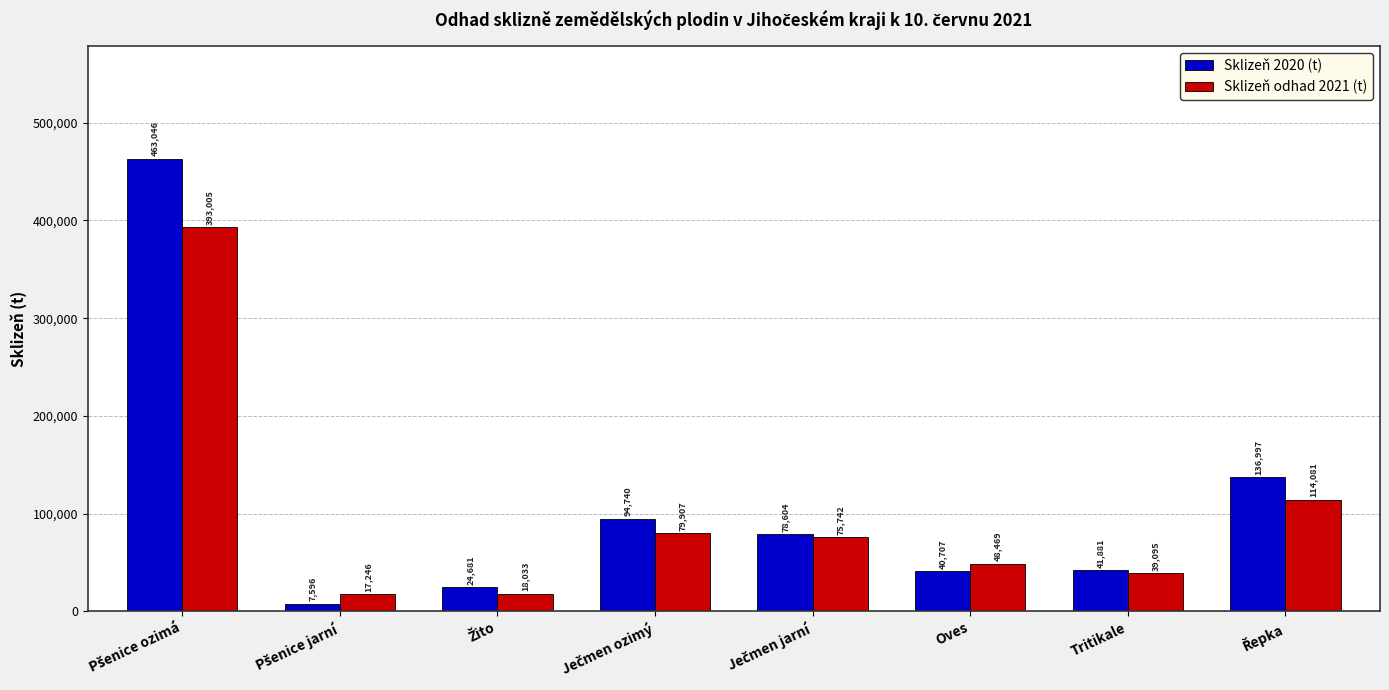

Which series has the widest spread of values?

Sklizeň 2020 (t)